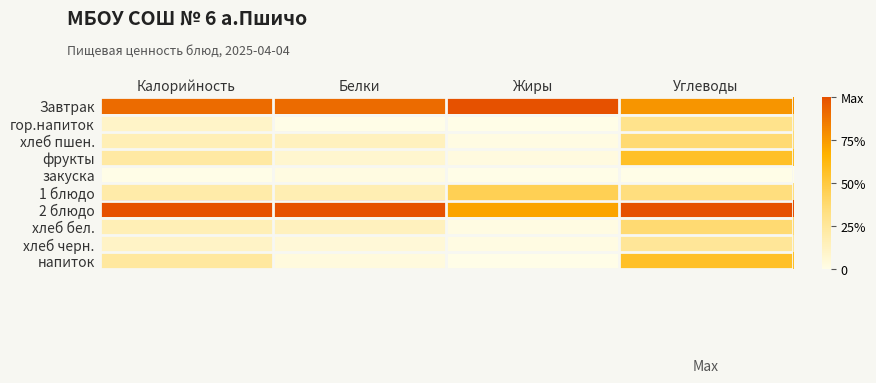

Which label corresponds to the largest value in the chart?

Жиры